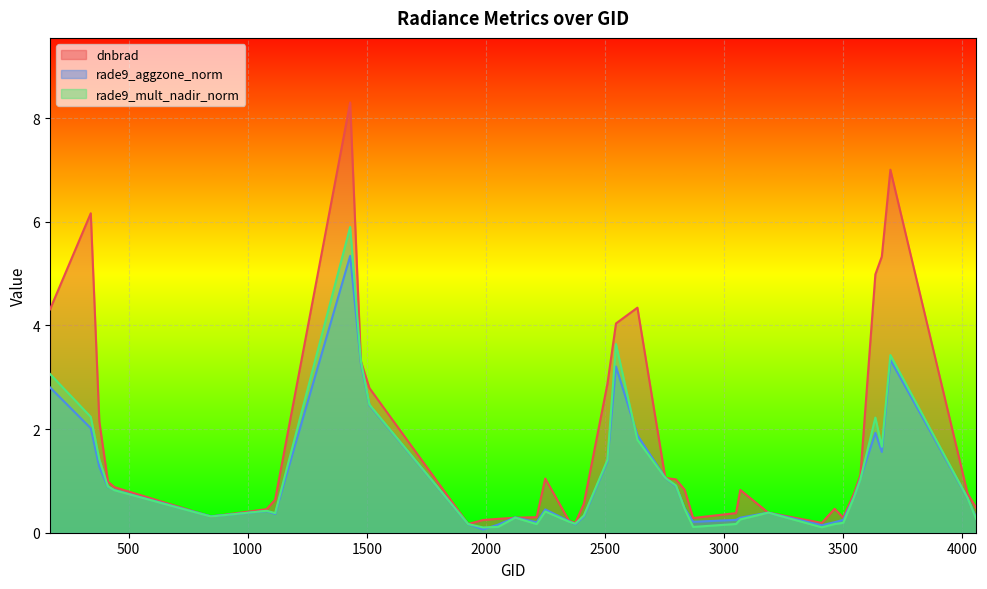

How many intersections are there between rade9_aggzone_norm and rade9_mult_nadir_norm?

9